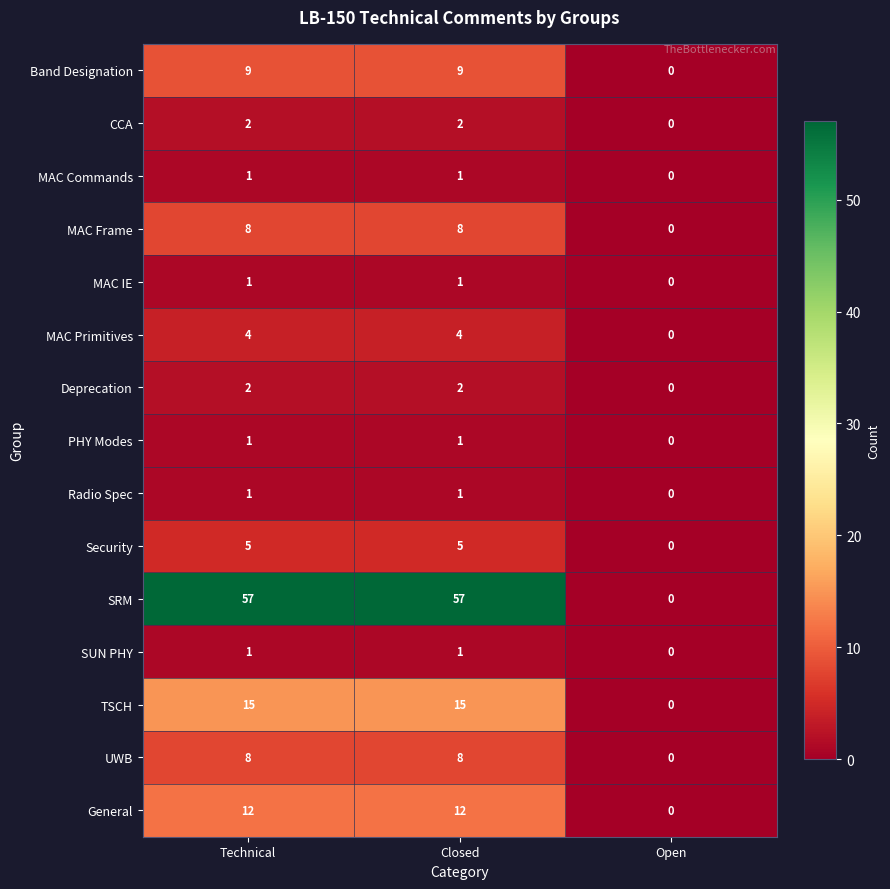

Which label corresponds to the smallest value in the chart?

Open